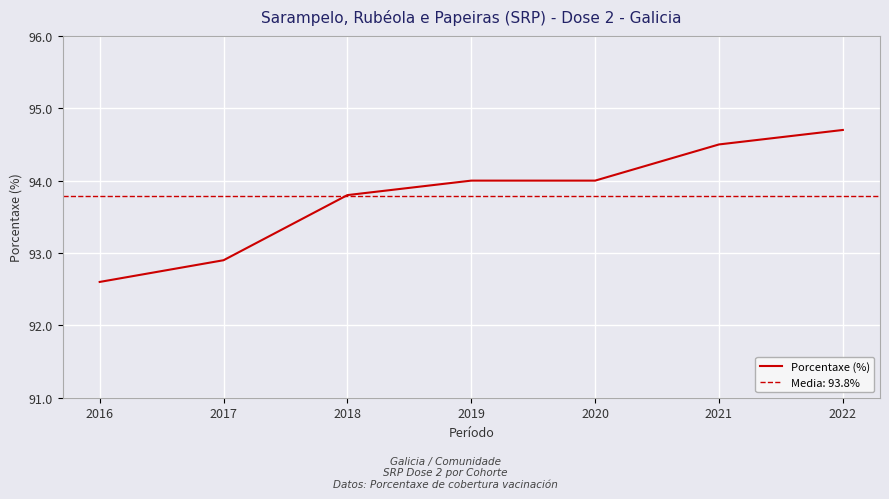

List the labels in order of value, largest first.

2022, 2021, 2019, 2020, 2018, 2017, 2016